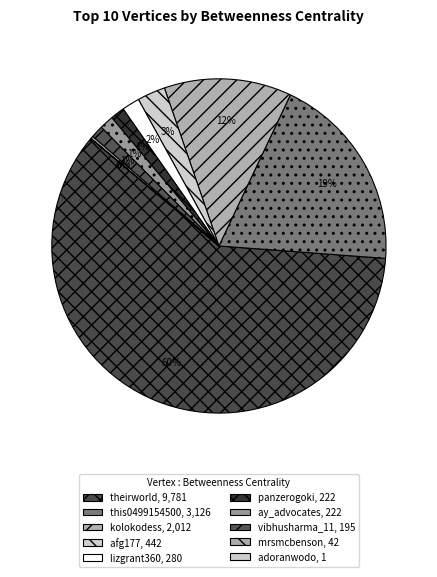

True or false: panzerogoki accounts for 11% of the total.

False